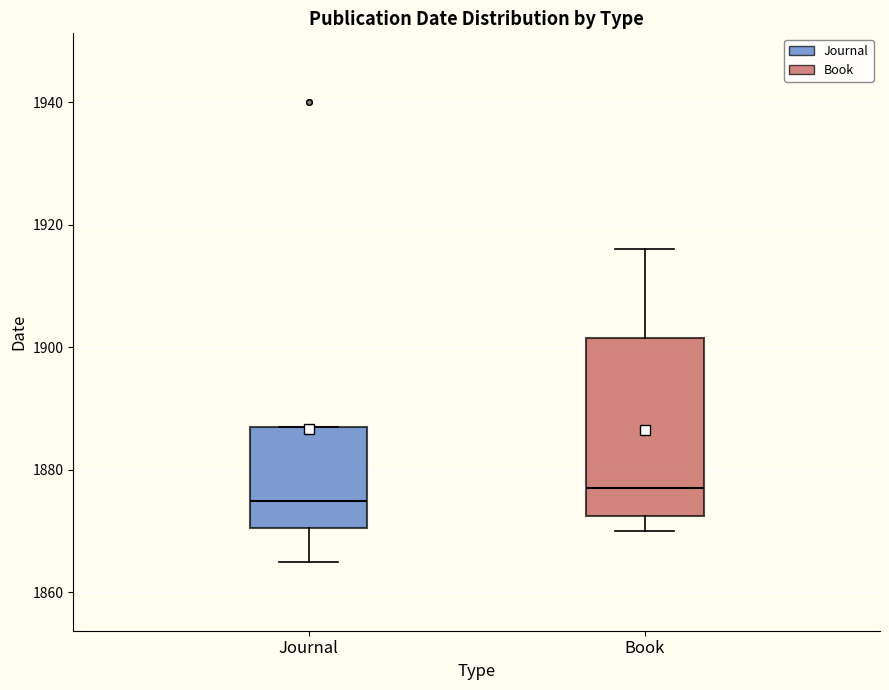

Which box's median line is the lowest?

Journal